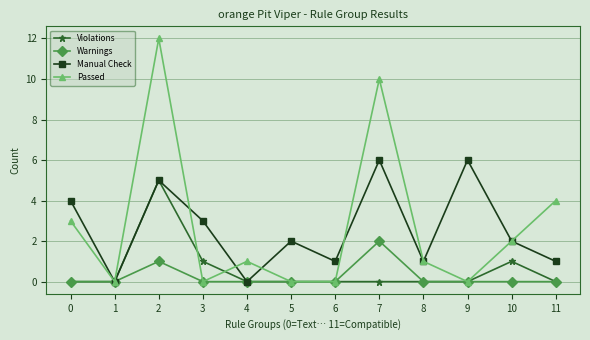

True or false: Warnings has more than 0 points higher than both neighbors.

True